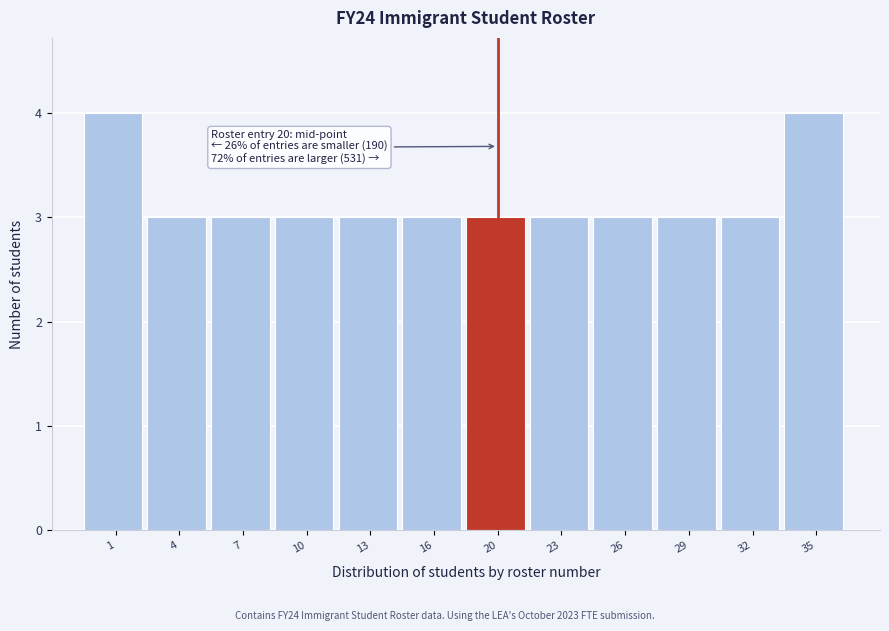

Reading left to right, list all the values displayed in this chart.

4	3	3	3	3	3	3	3	3	3	3	4